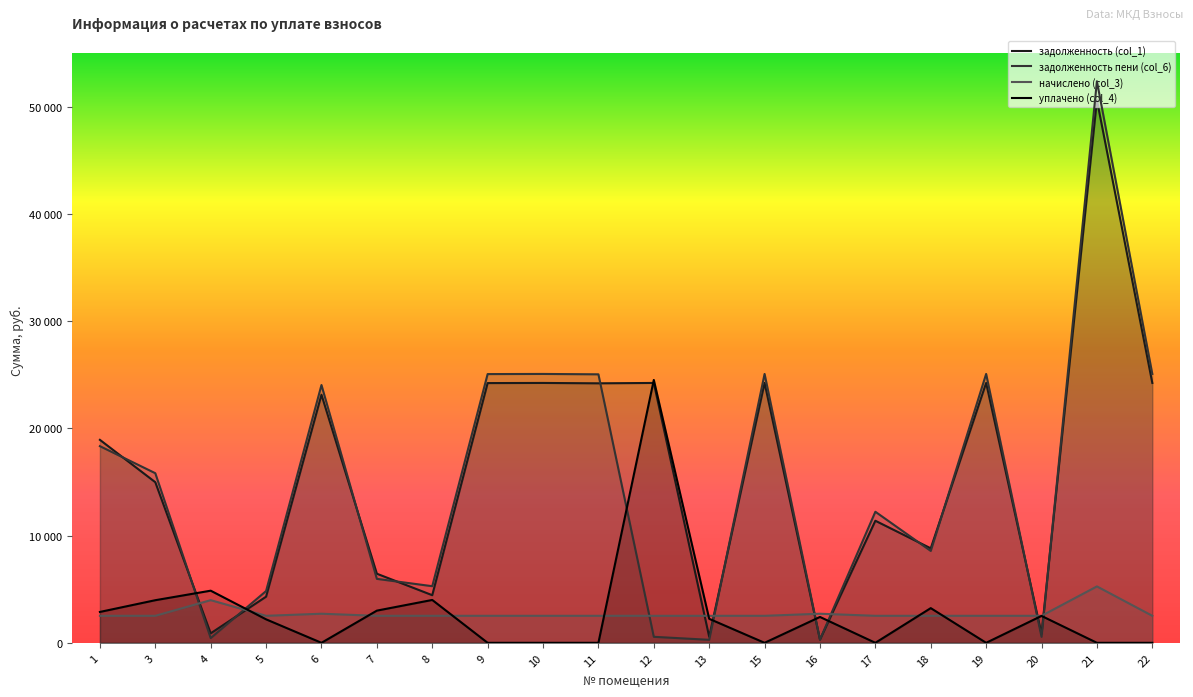

Where do задолженность пени (col_6) and уплачено (col_4) first cross each other?

3 and 4